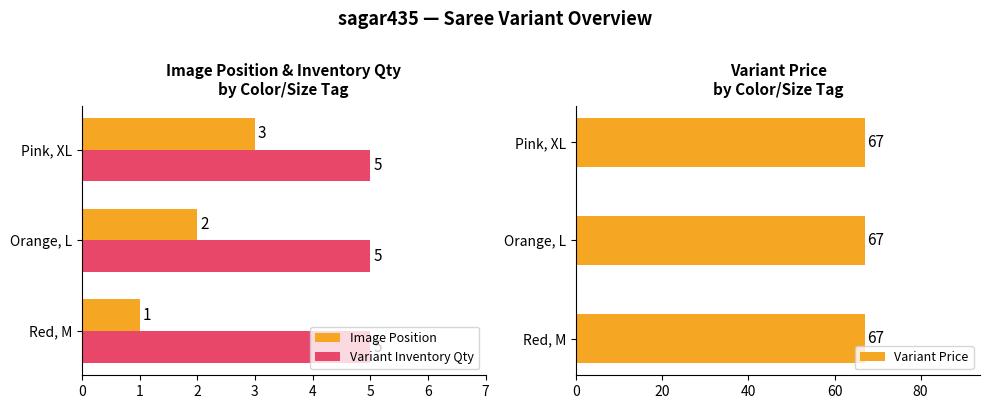

How many Image Position values are between 1 and 3?

3